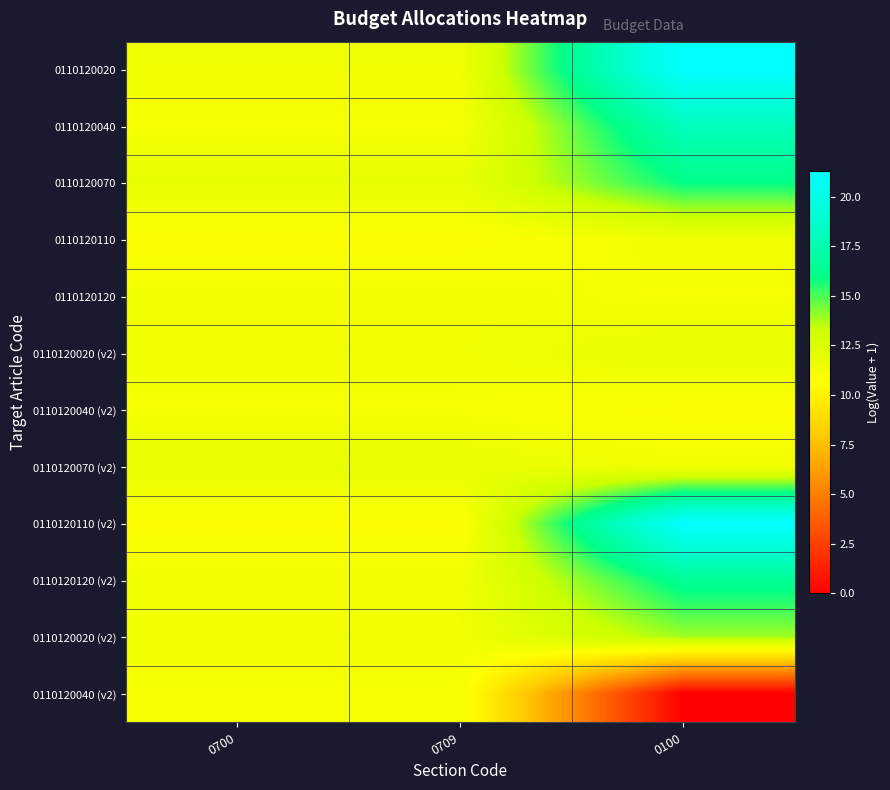

Which has a higher value, 0700 or 0100?

0100